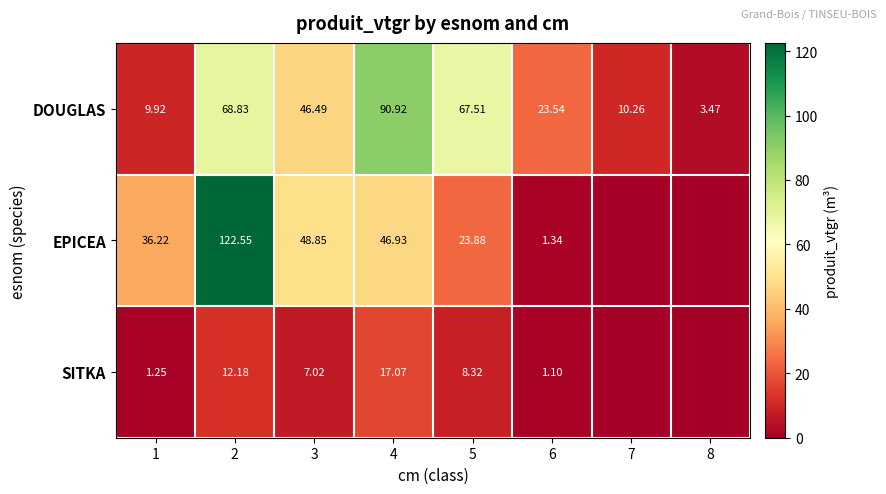

The SITKA series shows 16.7 at 2. True or false?

False